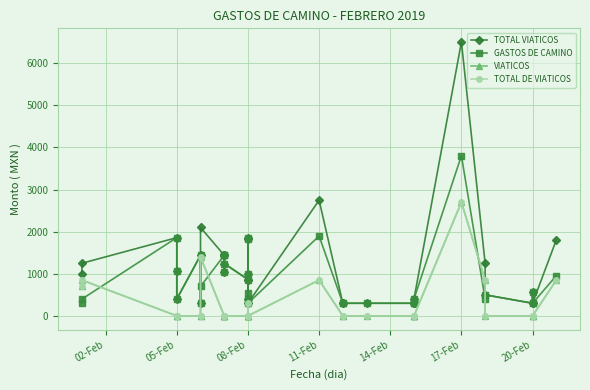

Reading left to right, what are all the values shown in this chart?

TOTAL VIATICOS: 1000.0	1250.0	1858.5	1062.0	400.0	1438.2	300.0	2100.0	1440.0	1440.0	1440.0	1050.0	1244.0	864.0	400.0	1858.5	1818.0	844.0	1000.0	300.0	2746.8	300.0	300.0	300.0	300.0	300.0	300.0	400.0	6504.3	1250.0	500.0	300.0	570.0	300.0	1802.9
GASTOS DE CAMINO: 300.0	400.0	1858.5	1062.0	400.0	1438.2	300.0	700.0	1440.0	1440.0	1440.0	1050.0	1244.0	864.0	400.0	1858.5	1818.0	544.0	1000.0	300.0	1896.8	300.0	300.0	300.0	300.0	300.0	300.0	400.0	3804.3	400.0	500.0	300.0	570.0	300.0	952.9
VIATICOS: 700.0	850.0	0.0	0.0	0.0	0.0	0.0	1400.0	0.0	0.0	0.0	0.0	0.0	0.0	0.0	0.0	0.0	300.0	0.0	0.0	850.0	0.0	0.0	0.0	0.0	0.0	0.0	0.0	2700.0	850.0	0.0	0.0	0.0	0.0	850.0
TOTAL DE VIATICOS: 700.0	850.0	0.0	0.0	0.0	0.0	0.0	1400.0	0.0	0.0	0.0	0.0	0.0	0.0	0.0	0.0	0.0	300.0	0.0	0.0	850.0	0.0	0.0	0.0	0.0	0.0	0.0	0.0	2700.0	850.0	0.0	0.0	0.0	0.0	850.0